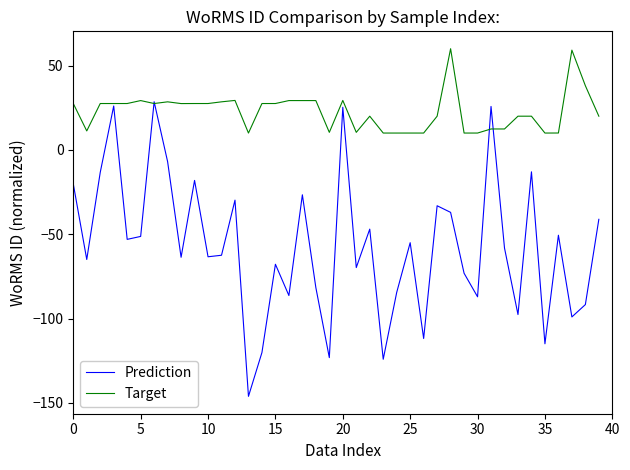

Which series has the largest range (max minus min)?

Prediction